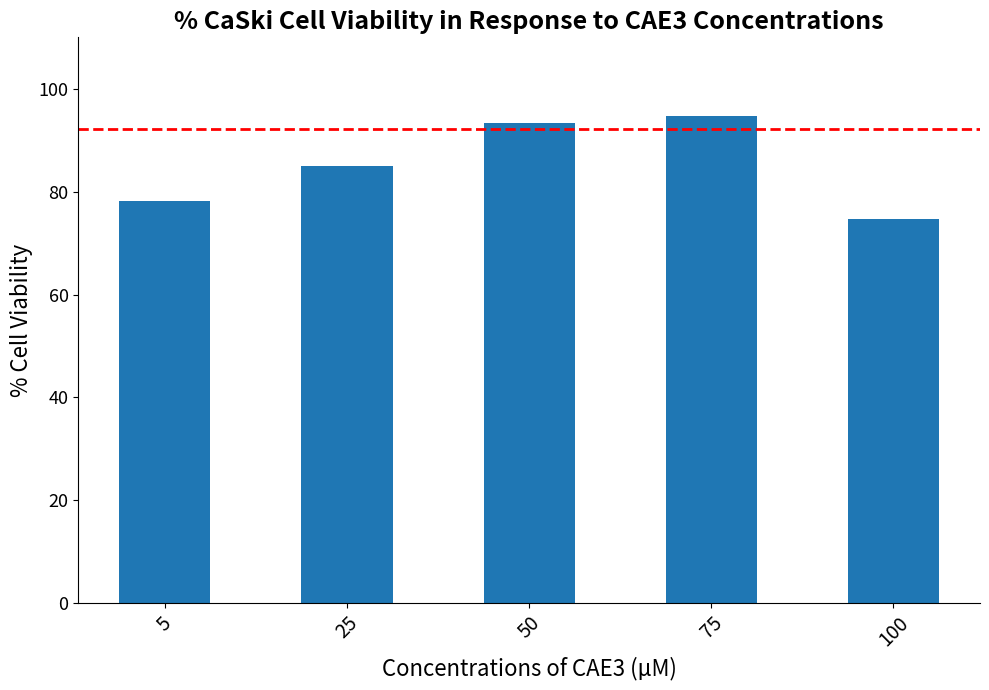

How many bars are there in total?

5